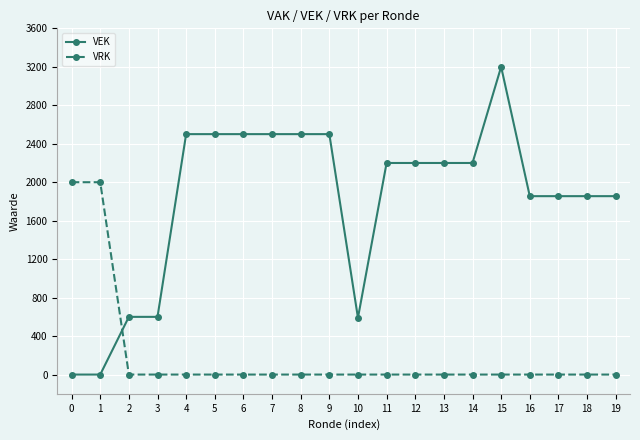

What is the value of the VRK point at the 2nd from the left?

2000